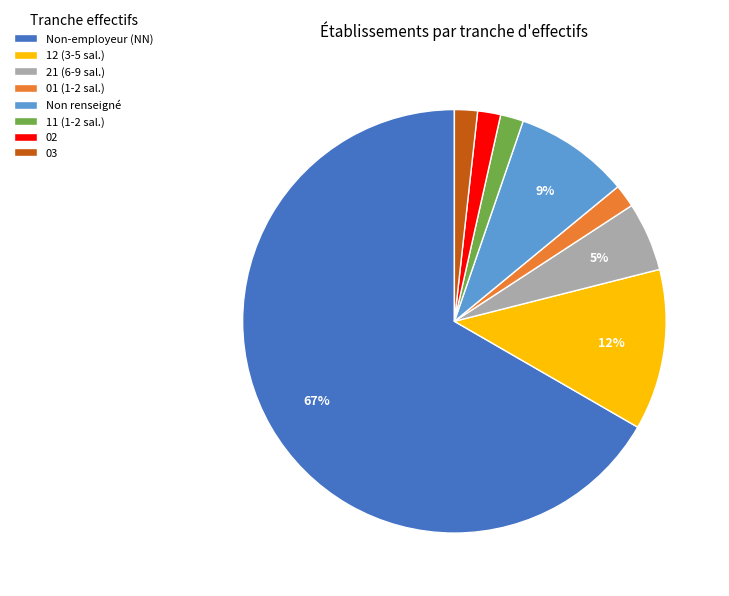

Is the sum of Non-employeur (NN) and Non renseigné greater than half?

Yes